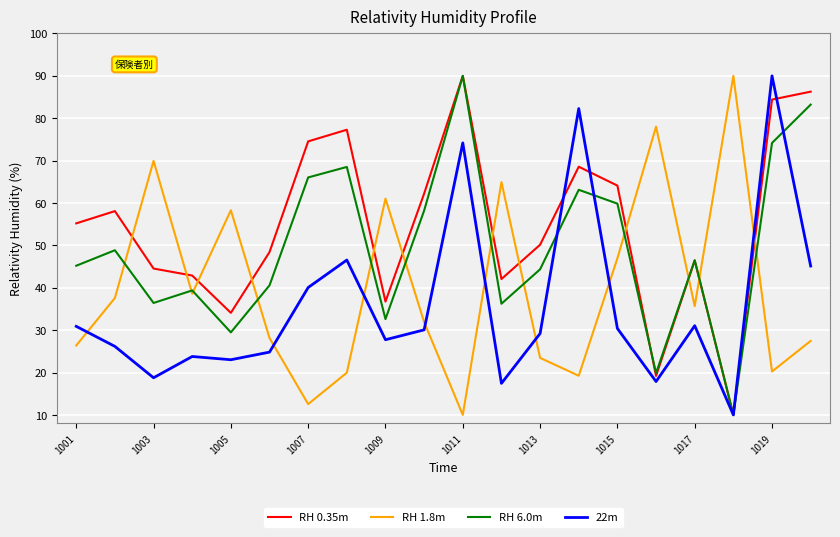

Which series has the largest total across all categories?

RH 0.35m